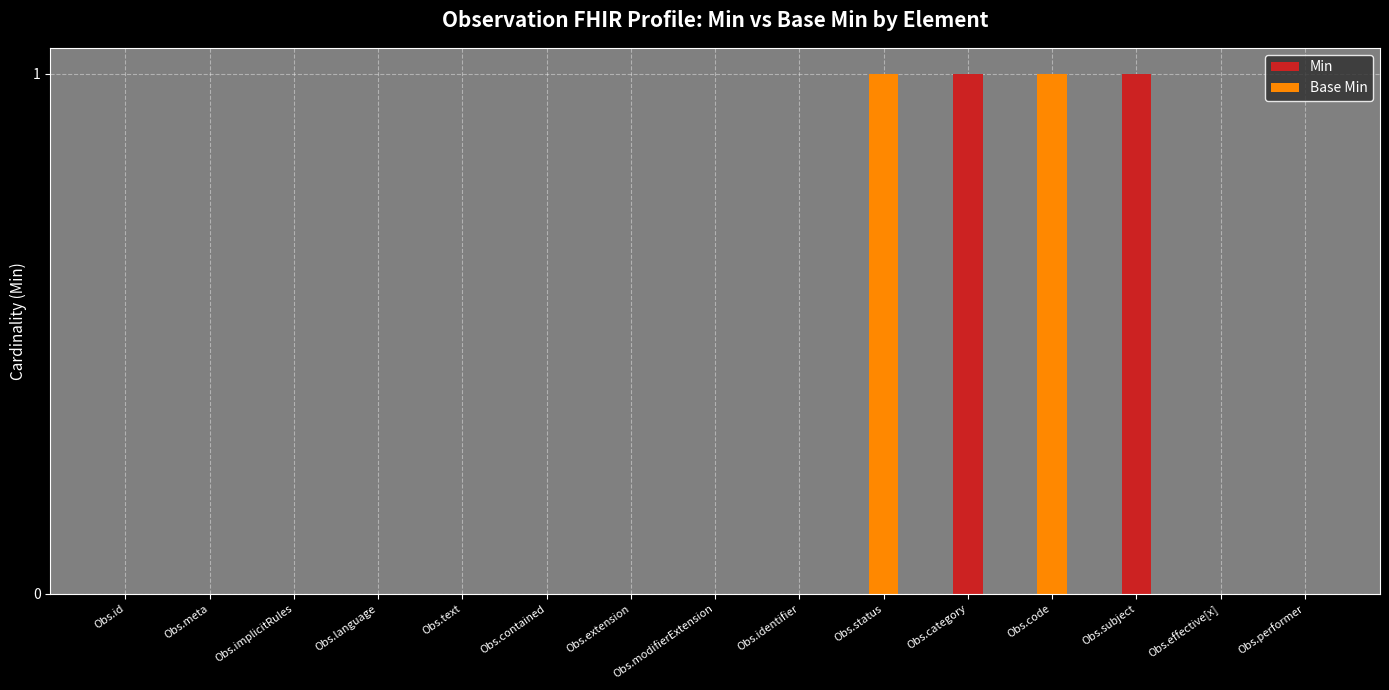

How many groups of bars are there?

15